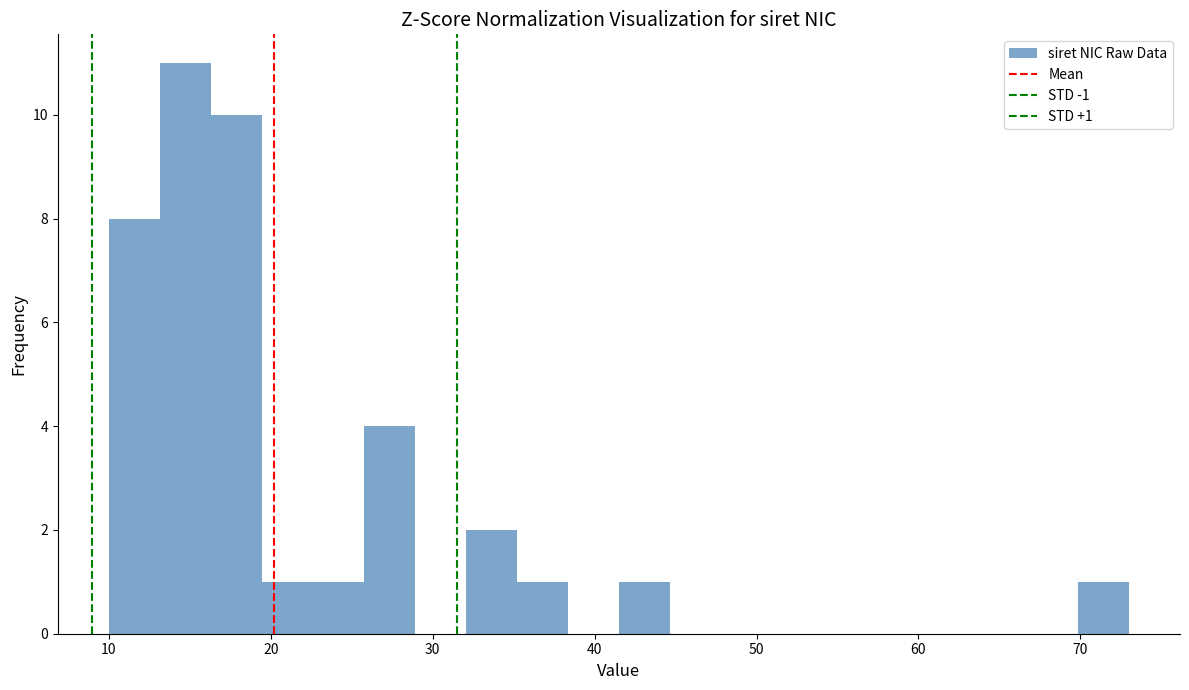

Around what value on the x-axis is the tallest bar? Give the approximate position of its centre, as read against the axis.

15